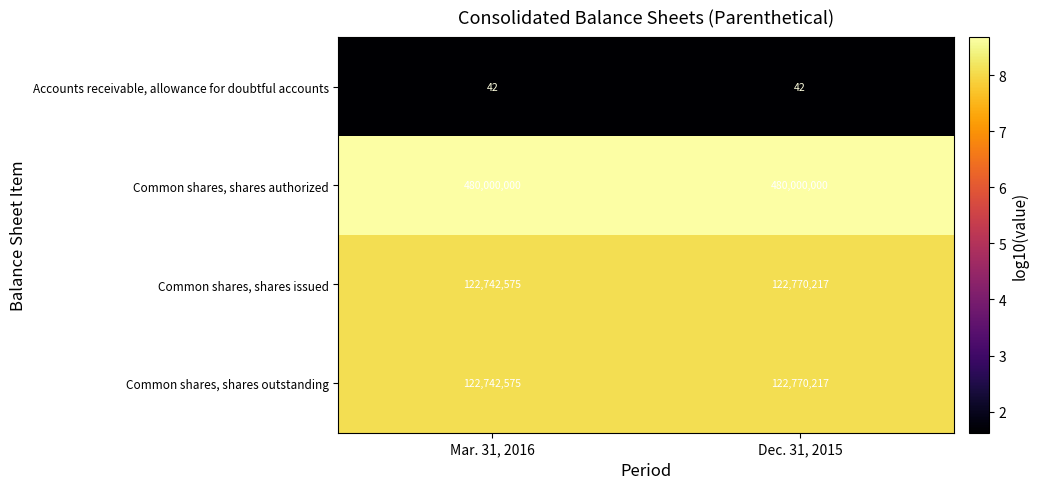

Is it true that Common shares, shares outstanding equals 77619986 at Dec. 31, 2015?

False